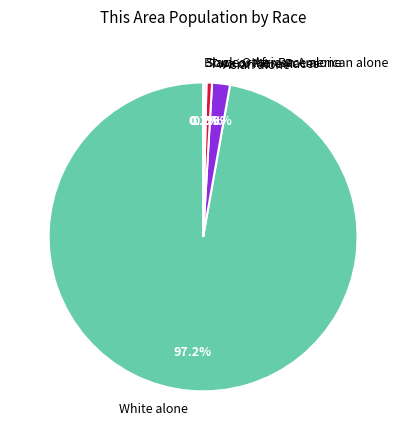

Which slice represents more than half of the pie?

White alone